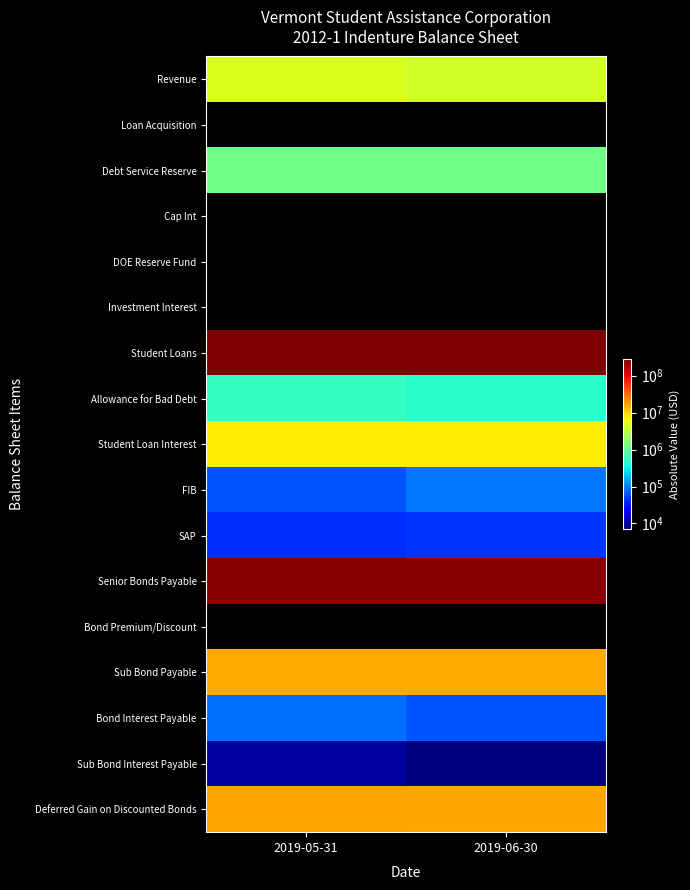

Which series has the widest spread of values?

Student Loans